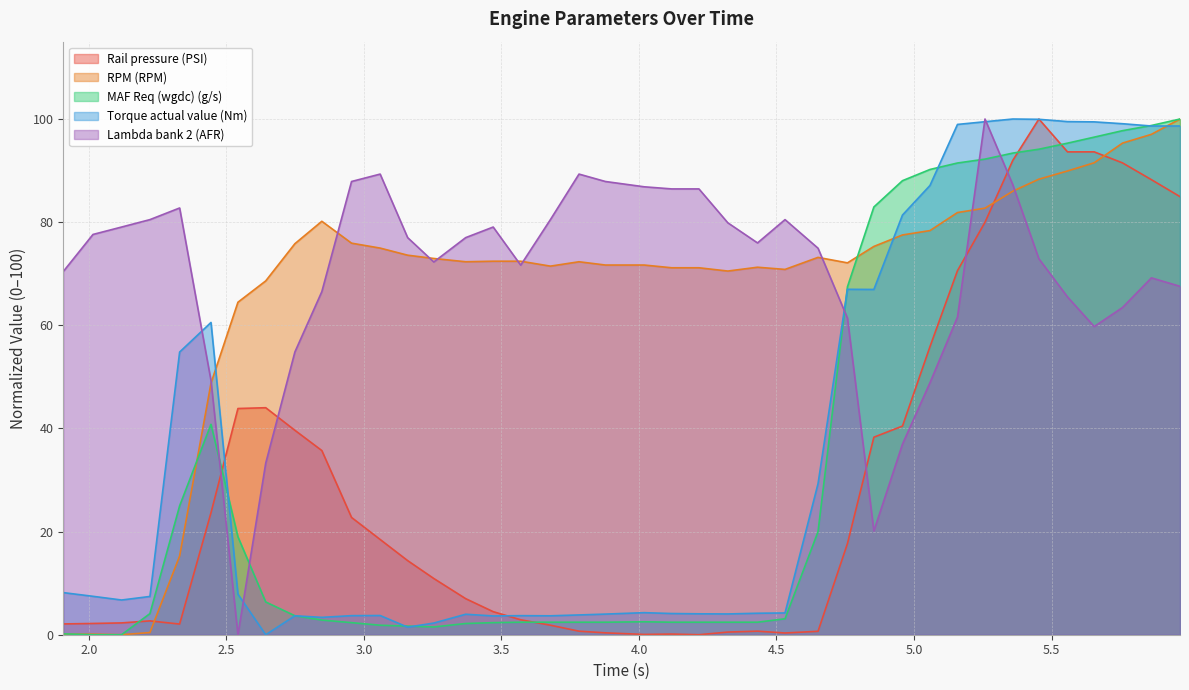

Where is the first local minimum for RPM (RPM)?

2.119